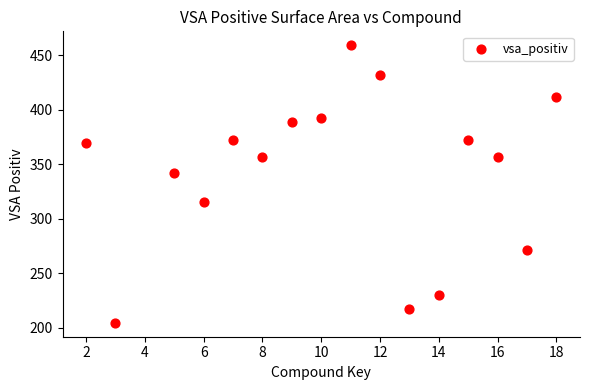

What Y value in the scatter plot is closest to 331?

342.4